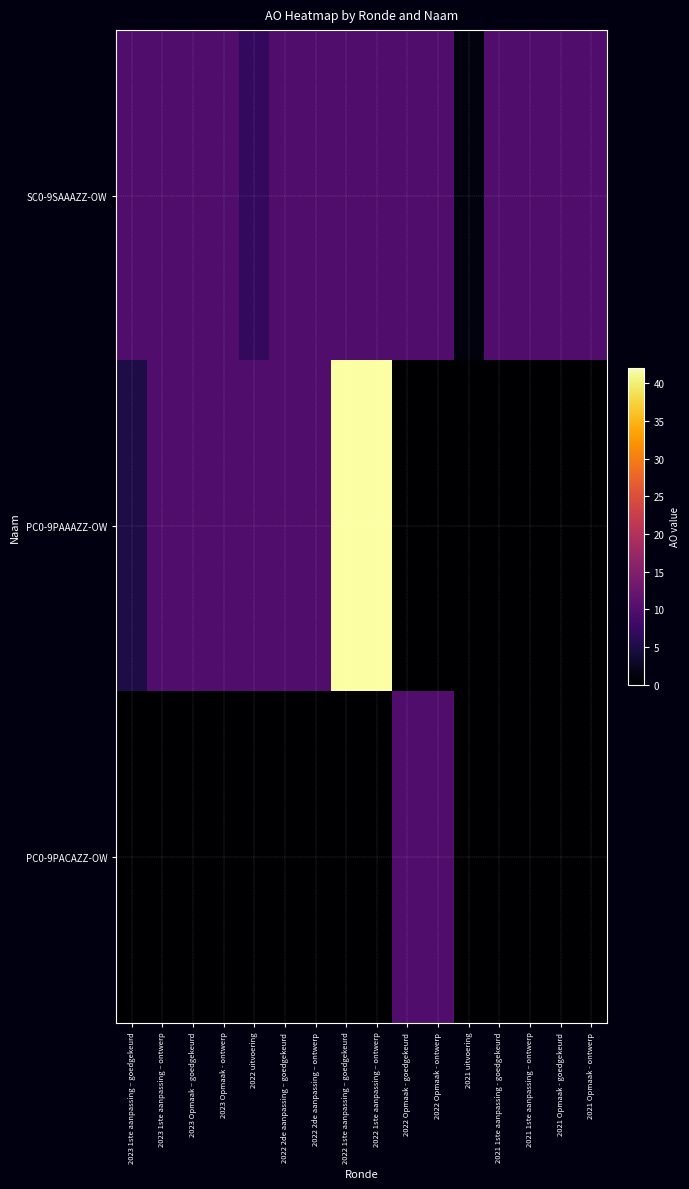

How many categories are shown in the chart?

16